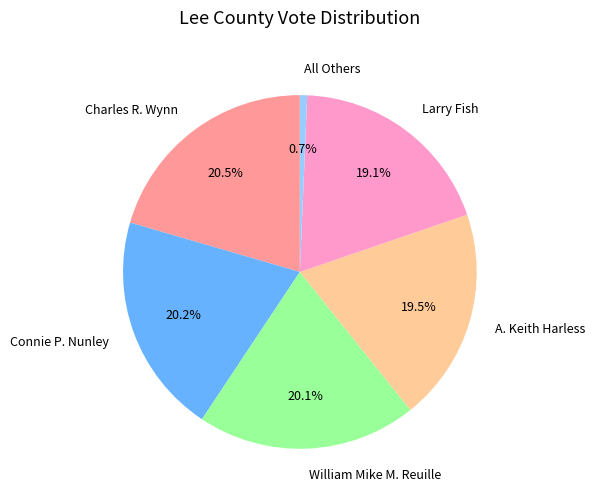

Is there any slice that represents more than half of the pie?

No